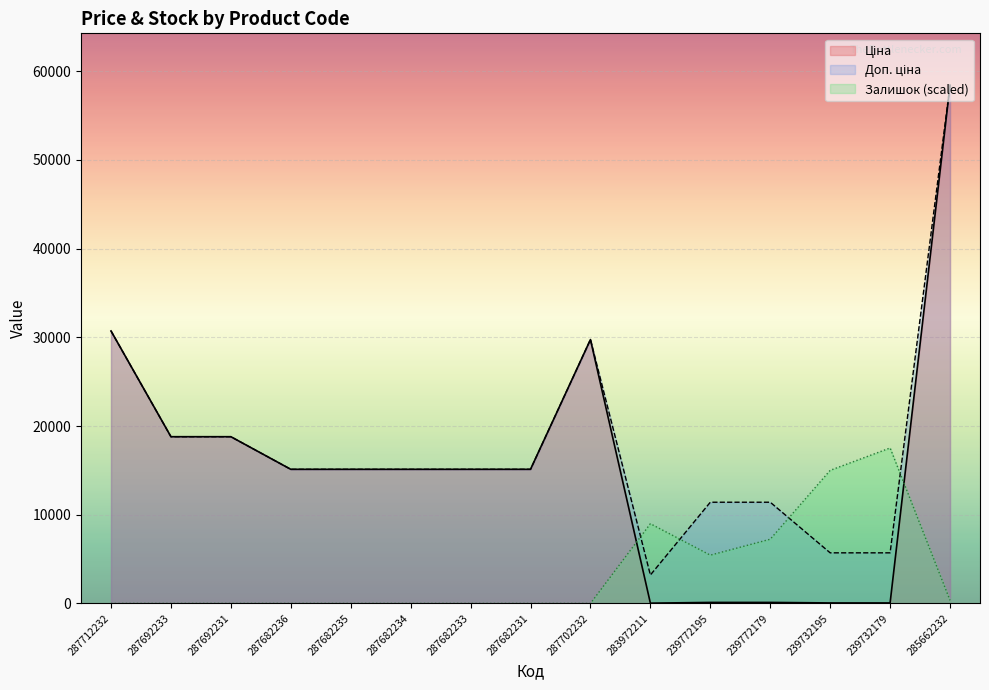

True or false: Ціна and Доп. ціна cross at least once.

False